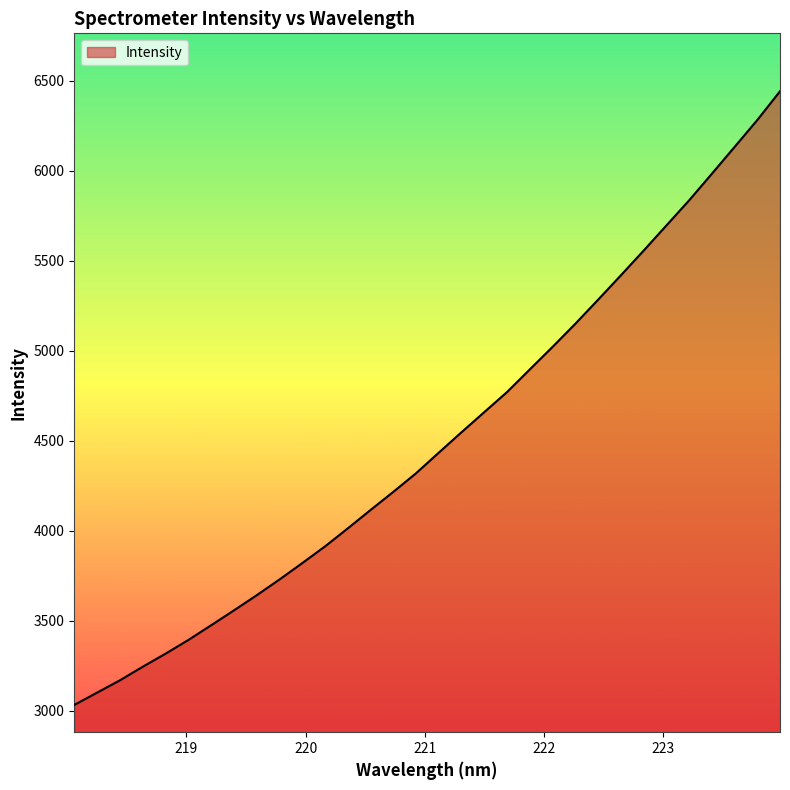

What is the maximum value shown in the chart?

6441.3